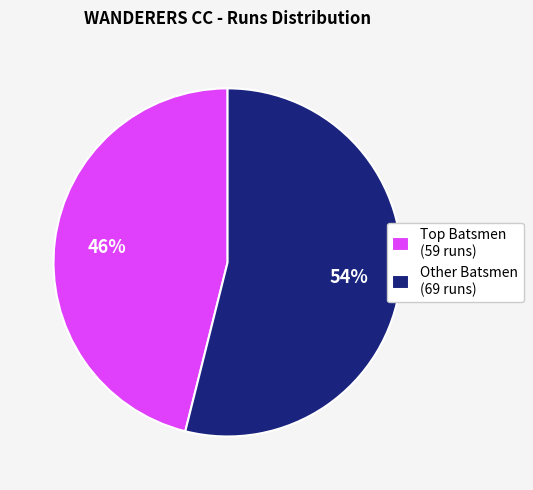

Is it true that Other Batsmen (69 runs) is 44% of the pie?

False